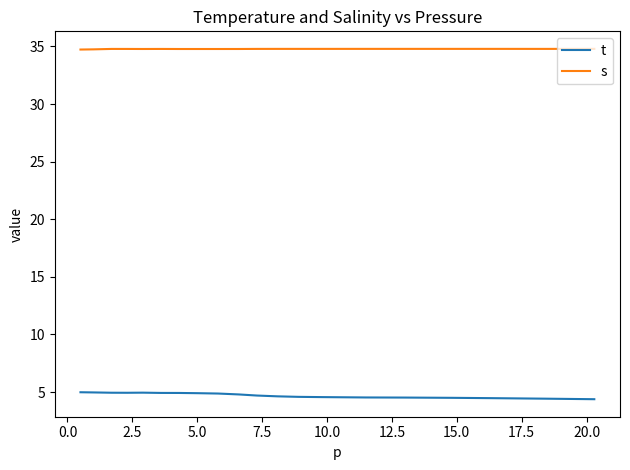

True or false: s and t cross at least once.

False